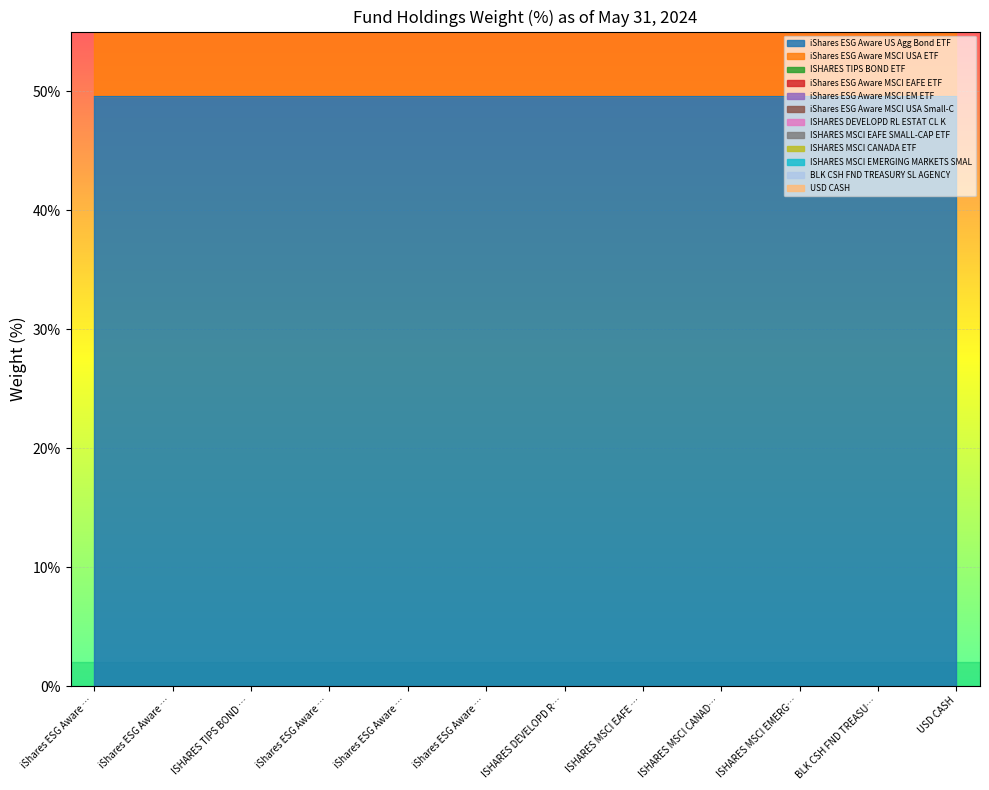

What is the label of the 10th point from the right?

ISHARES TIPS BOND ETF